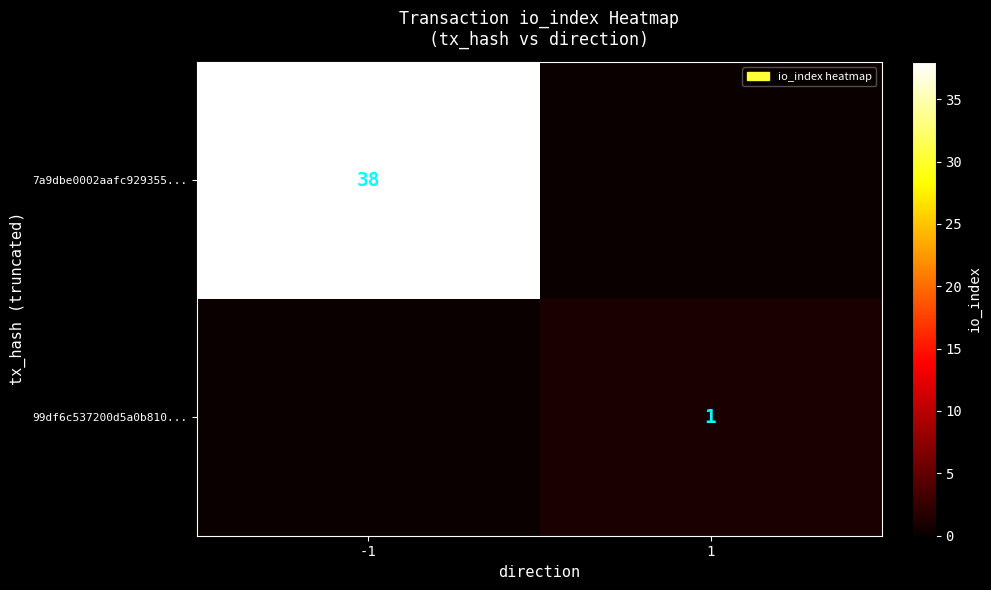

The 99df6c537200d5a0b810... series shows 1 at 1. True or false?

True